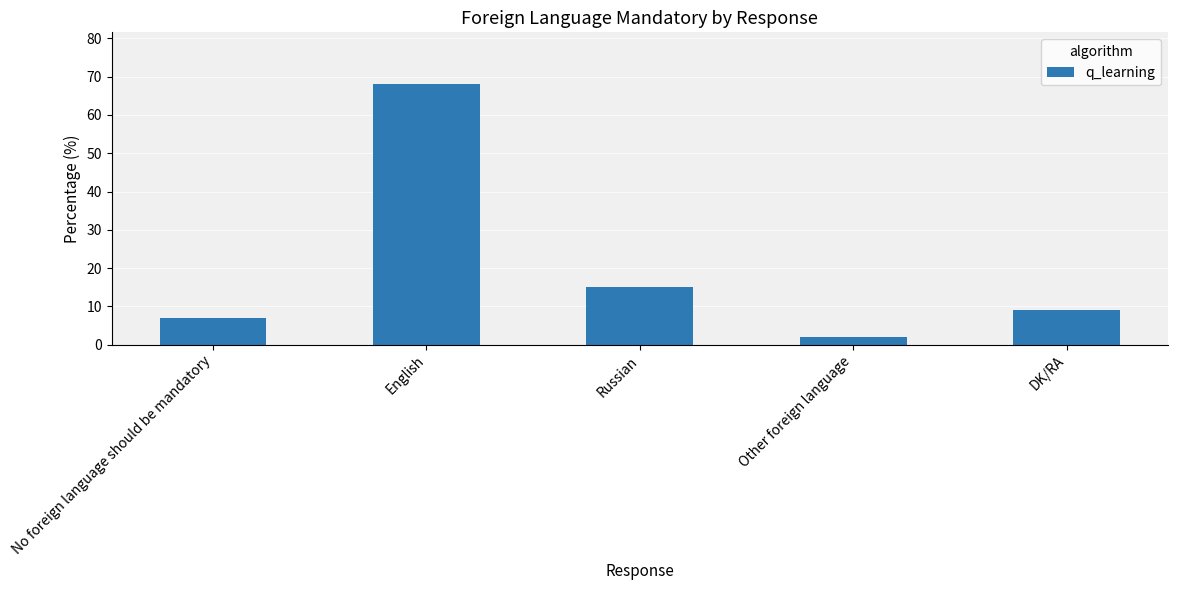

What is the label of the 5th bar from the right?

No foreign language should be mandatory